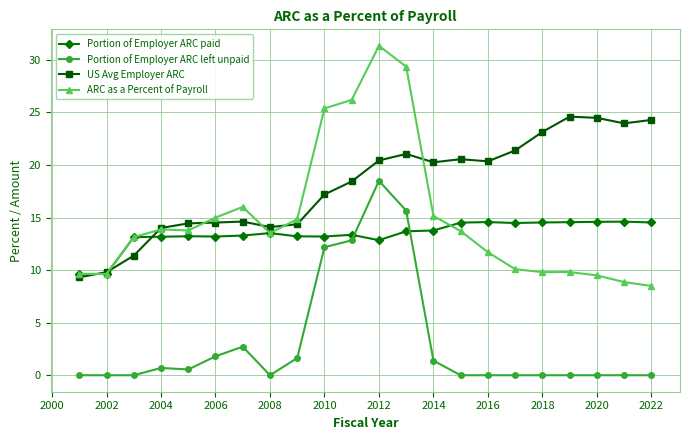

Which series ends up on top after the final intersection of Portion of Employer ARC left unpaid and Portion of Employer ARC paid?

Portion of Employer ARC paid